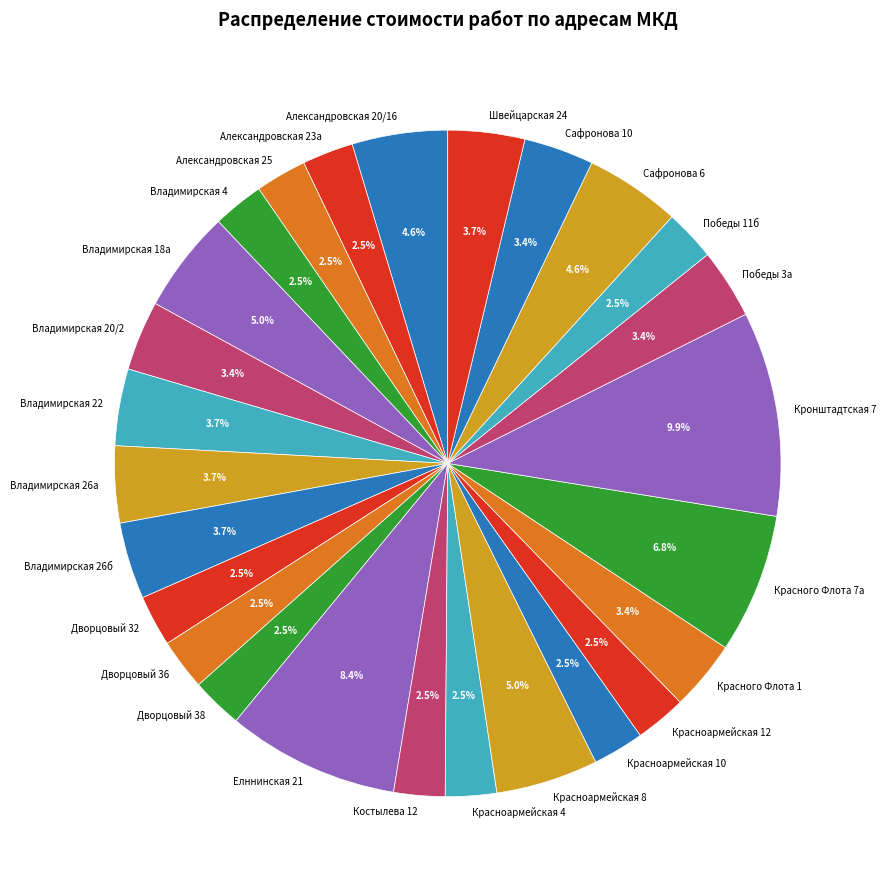

Combined, do Владимирская 20/2 and Дворцовый 36 account for over 50%?

No